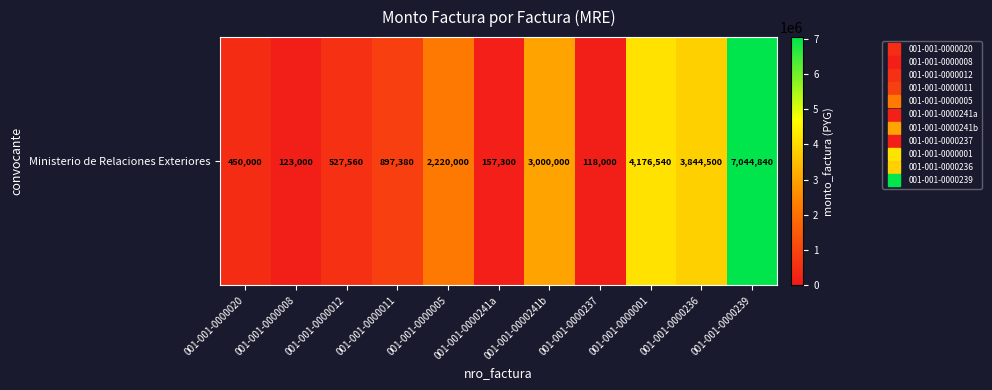

True or false: the data shows 897380 at 001-001-0000011.

True